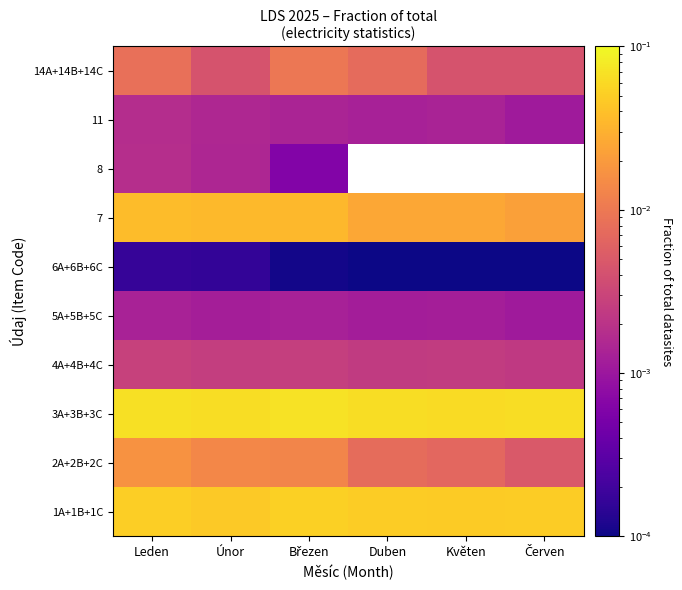

Is the value of 14A+14B+14C at Červen greater than the value of 6A+6B+6C at Červen?

Yes